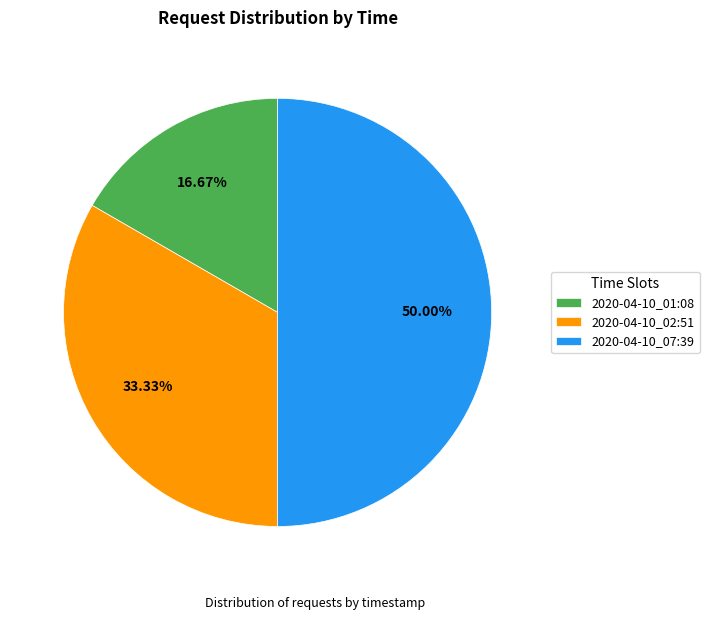

How many slices are in this pie chart?

3